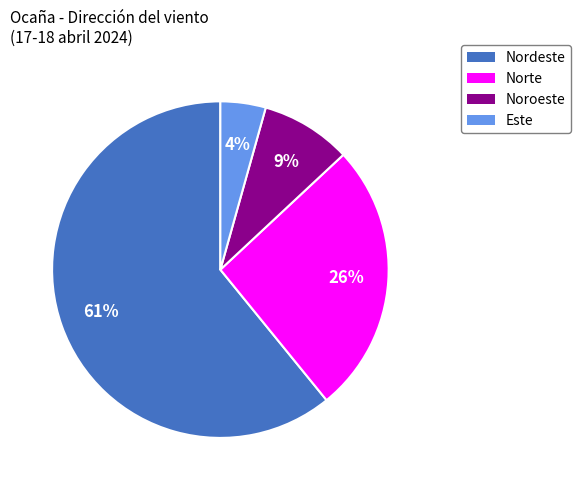

Is Nordeste the majority of the pie?

Yes